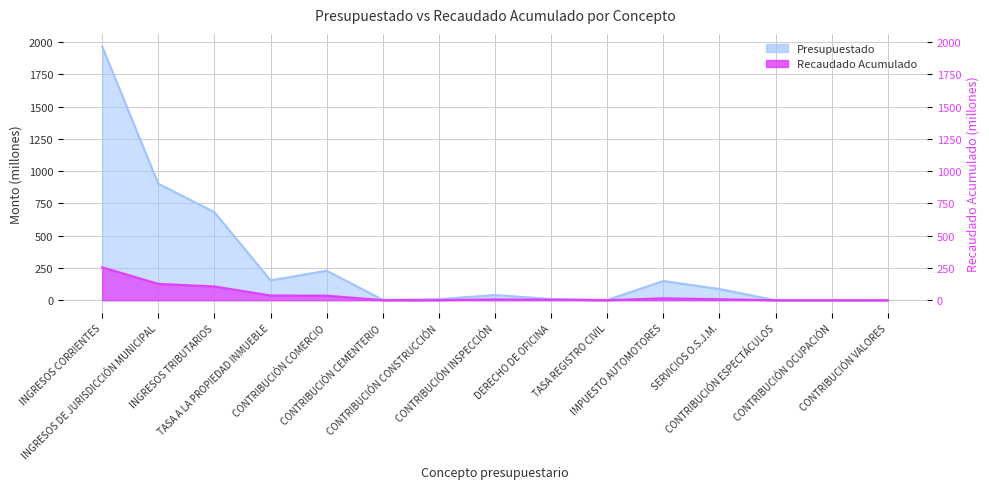

The value of Recaudado Acumulado at IMPUESTO AUTOMOTORES is 14.8. True or false?

True